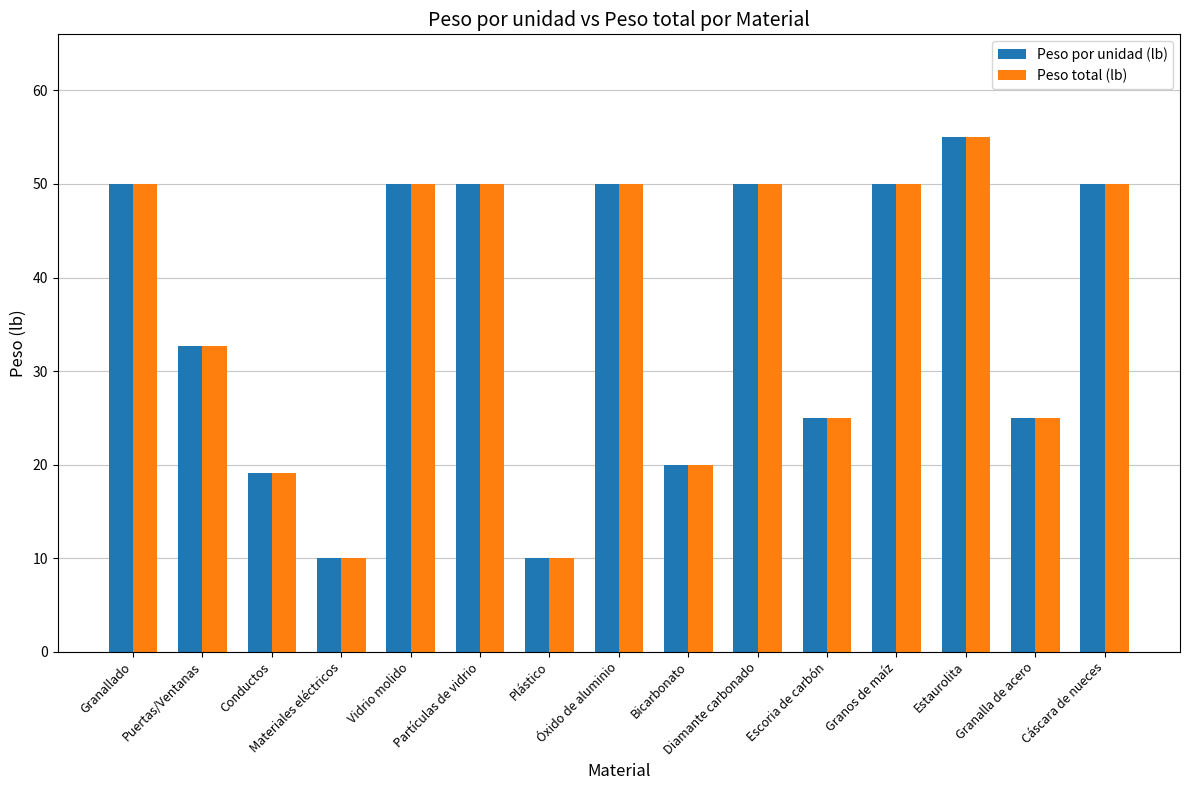

The Peso por unidad (lb) series shows 25.0 at Escoria de carbón. True or false?

True